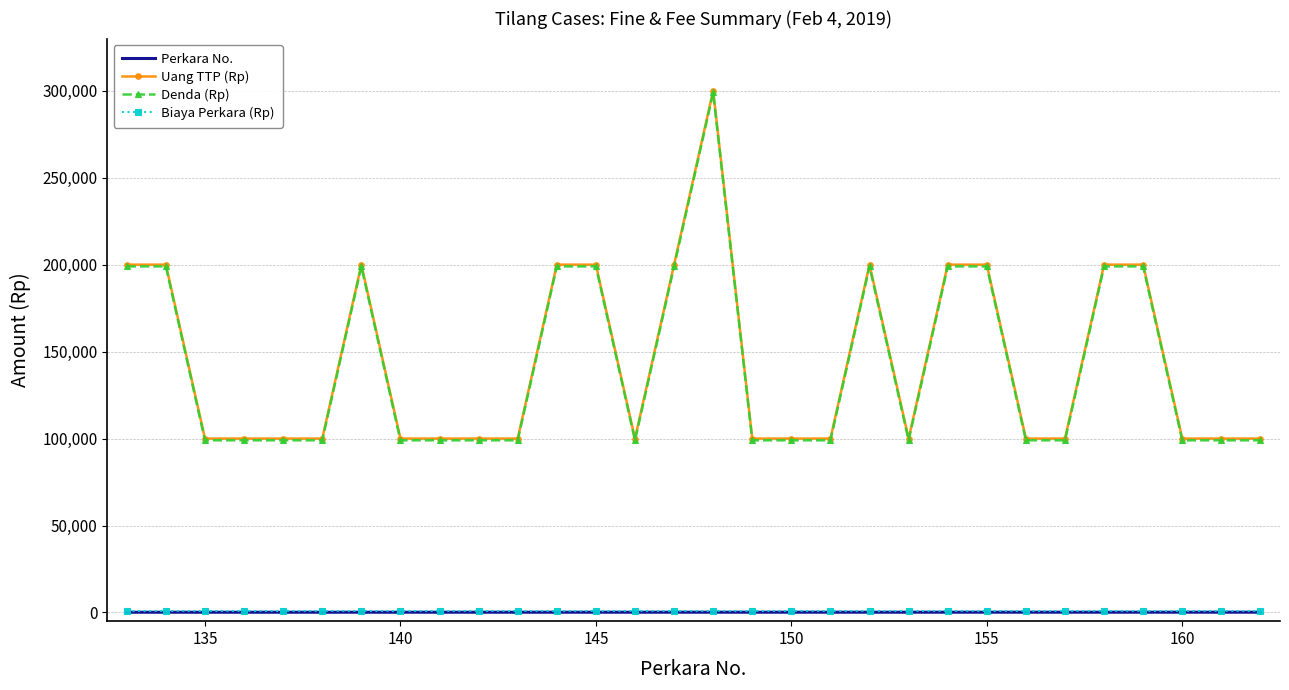

True or false: Perkara No. and Denda (Rp) intersect in this chart.

False